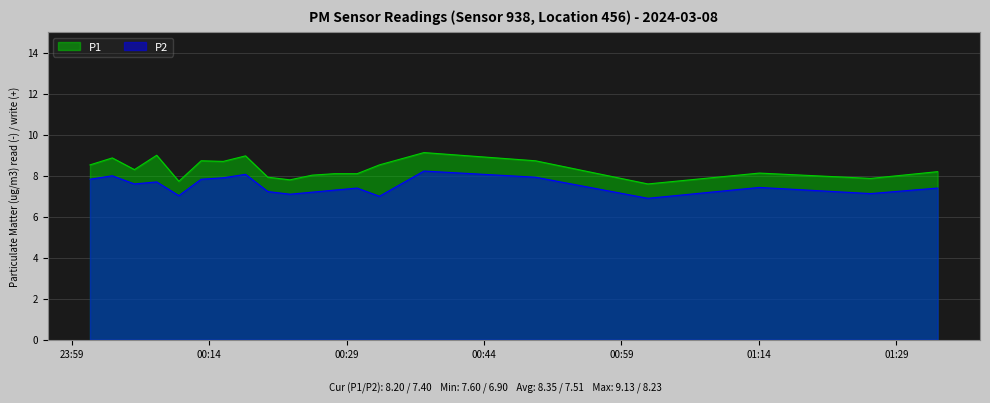

At which category is the sum across all series the highest?

2024-03-08T00:37:26